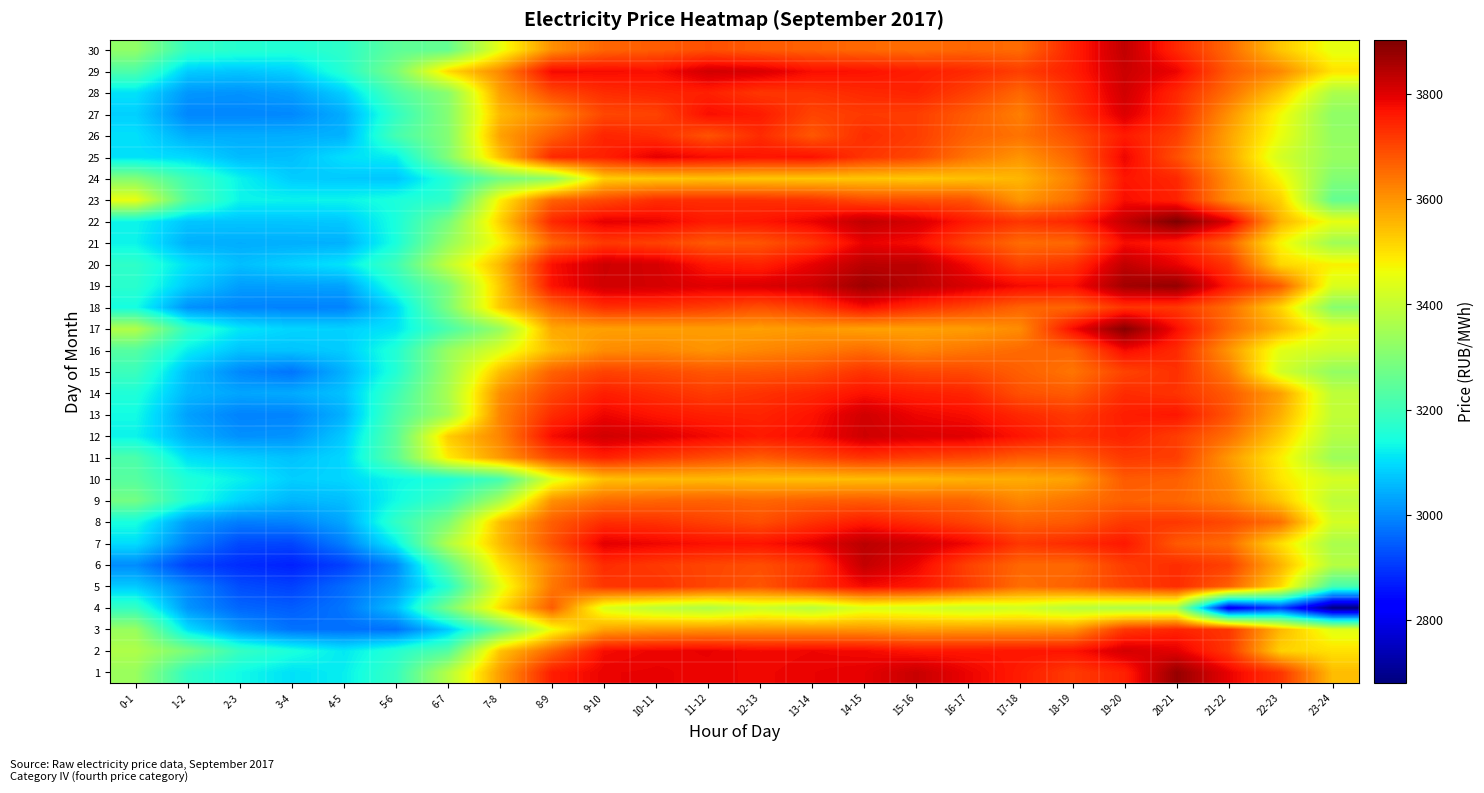

At which category does the chart reach its minimum across all series?

23-24